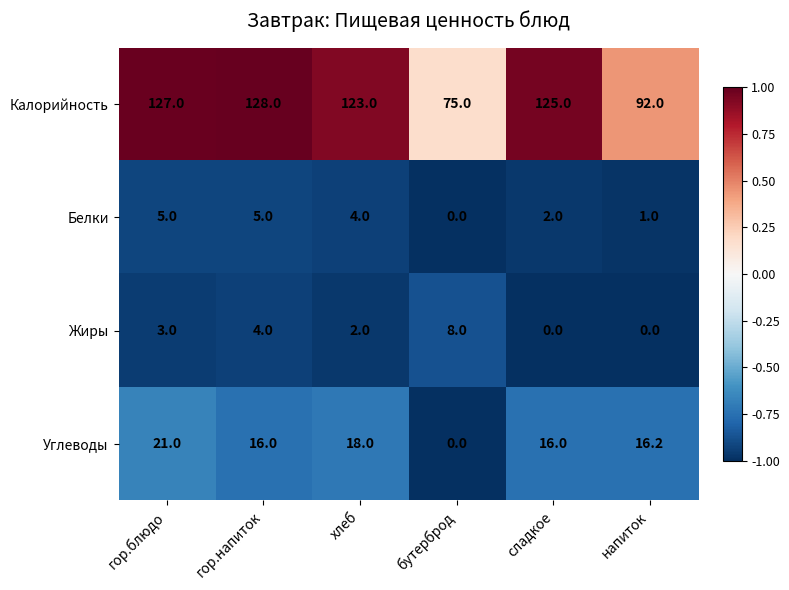

Which label corresponds to the largest value in the chart?

гор.напиток